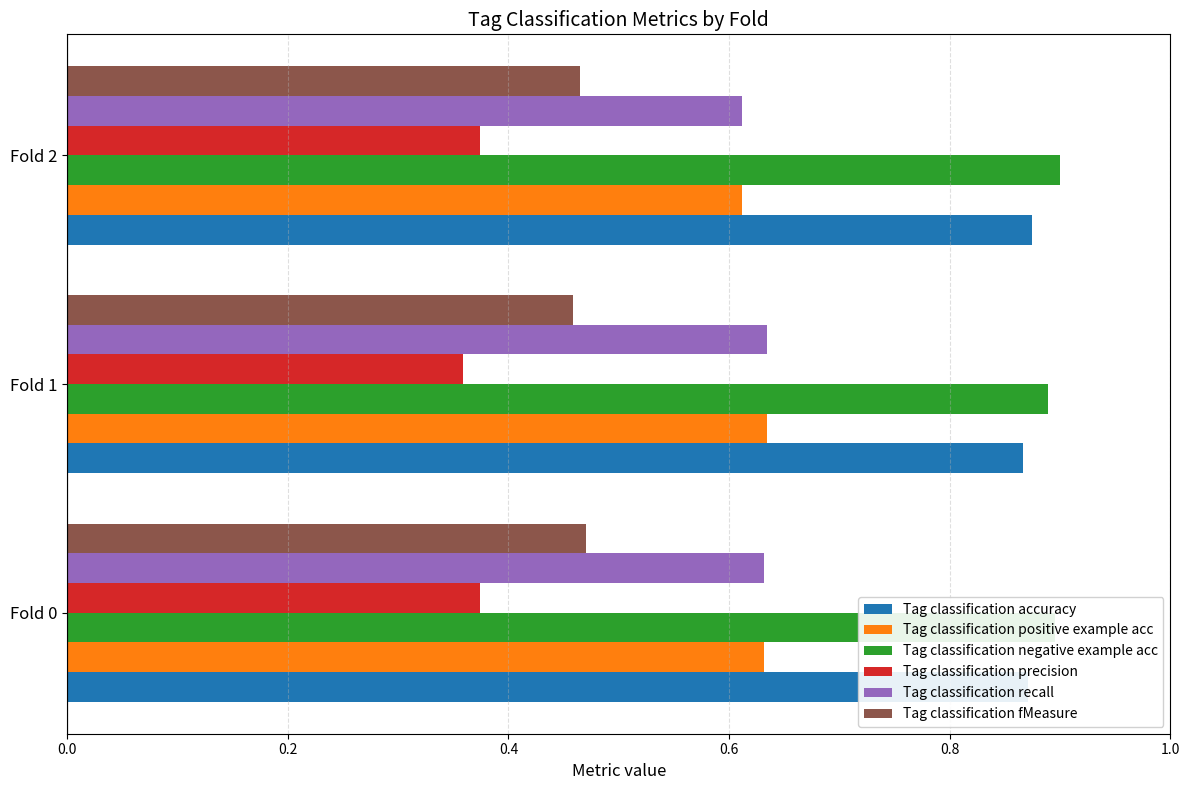

At how many categories does at least one series exceed 0?

3